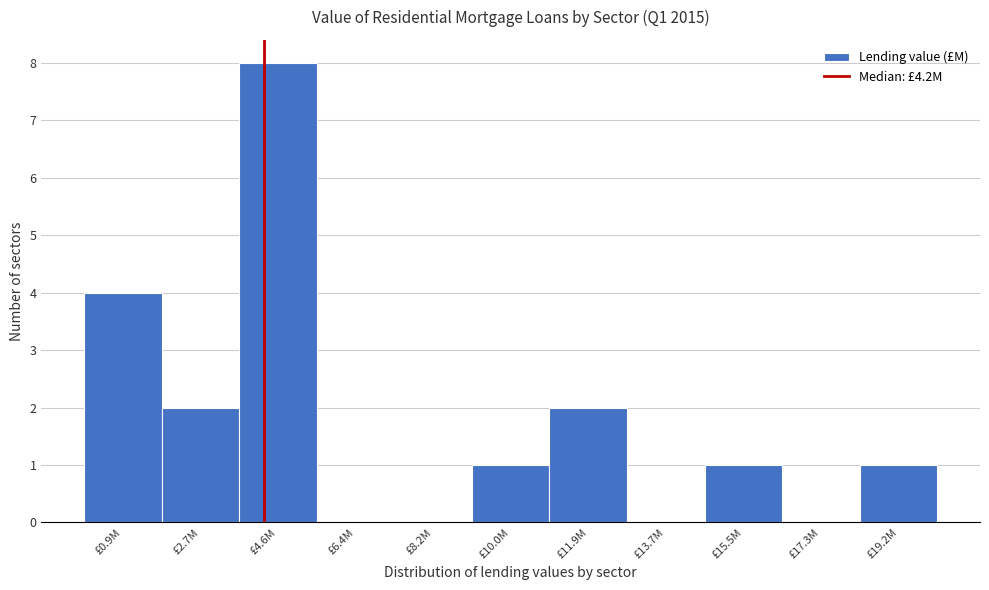

Reading right to left, what are all the values shown in this chart?

£19.2M=1	£17.3M=0	£15.5M=1	£13.7M=0	£11.9M=2	£10.0M=1	£8.2M=0	£6.4M=0	£4.6M=8	£2.7M=2	£0.9M=4